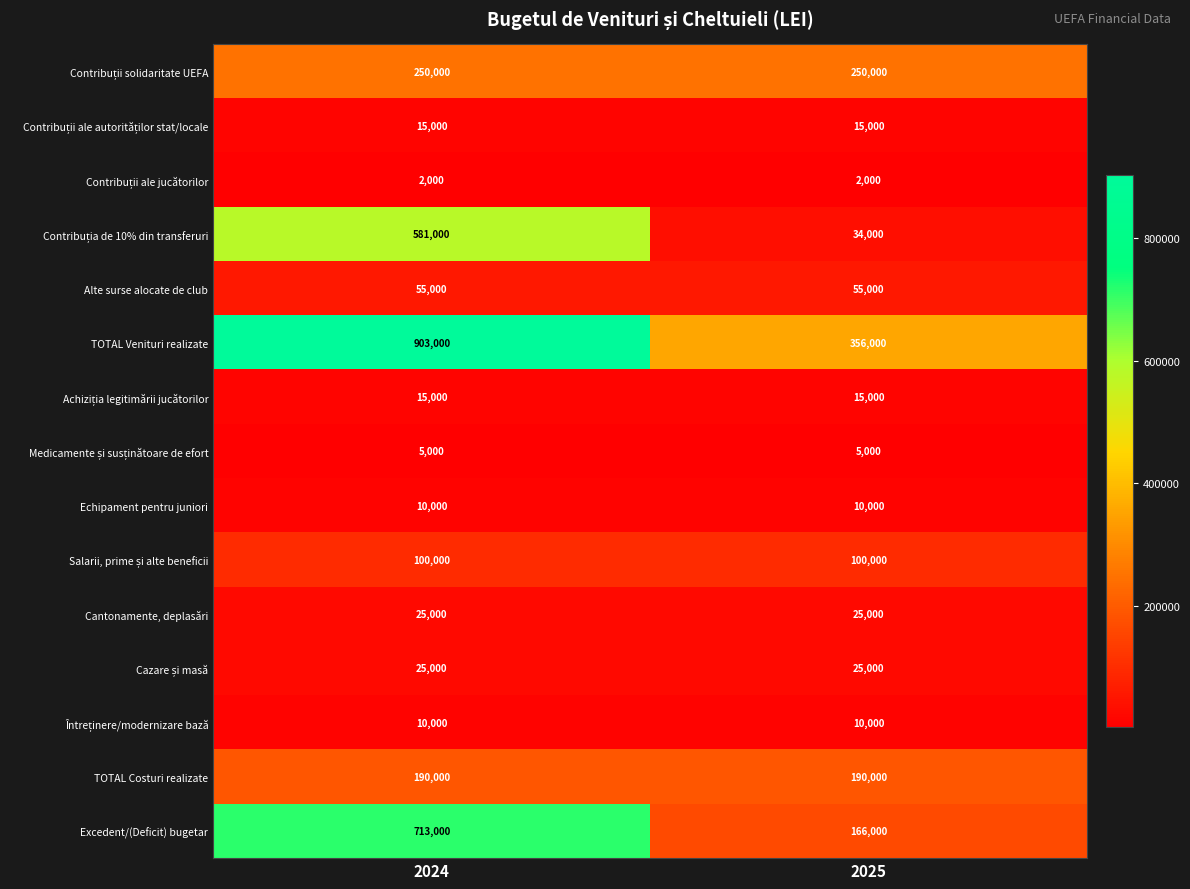

What is the smallest value displayed?

2000